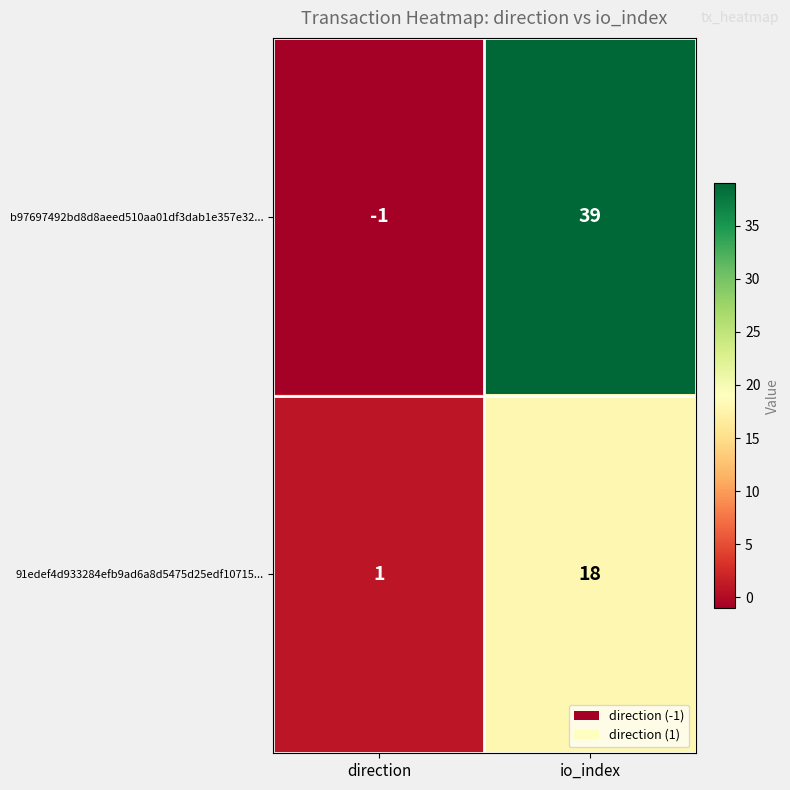

Which category has the lowest value across all series?

direction